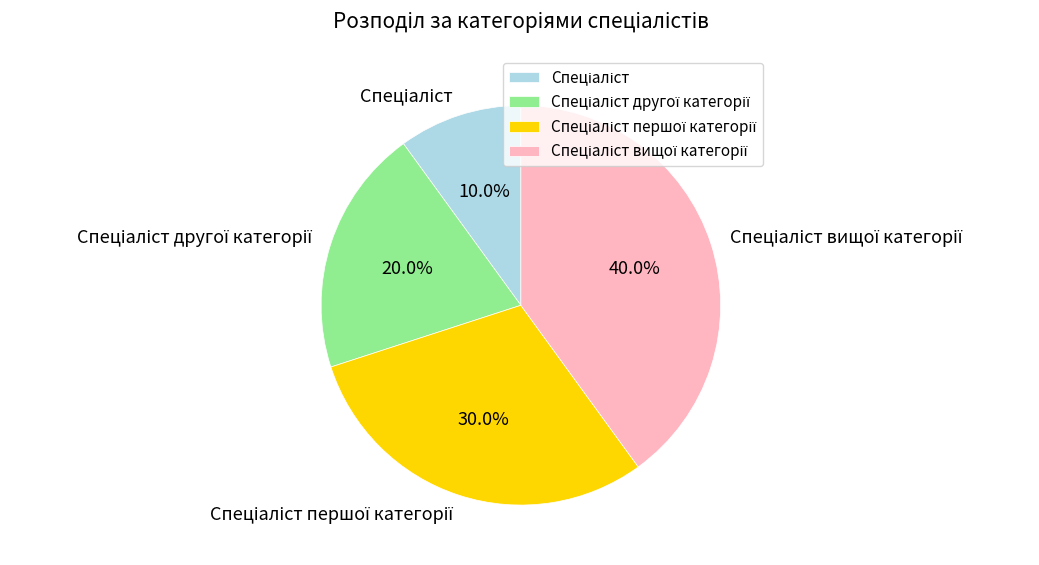

Is there a majority slice in this chart?

No